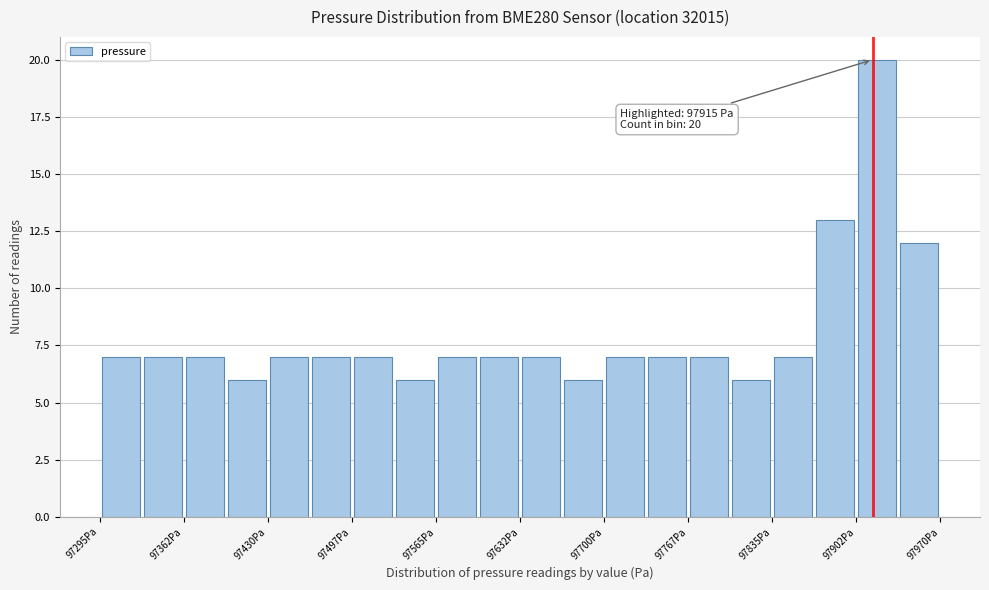

Around what value on the x-axis is the tallest bar? Give the approximate position of its centre, as read against the axis.

97920